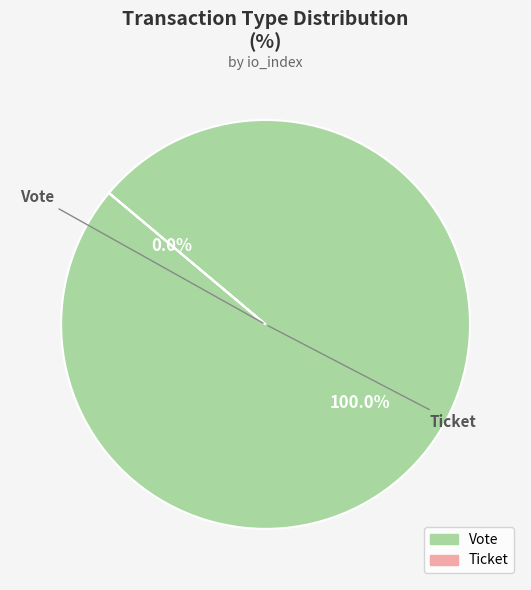

Does Ticket represent more than half of the total?

No